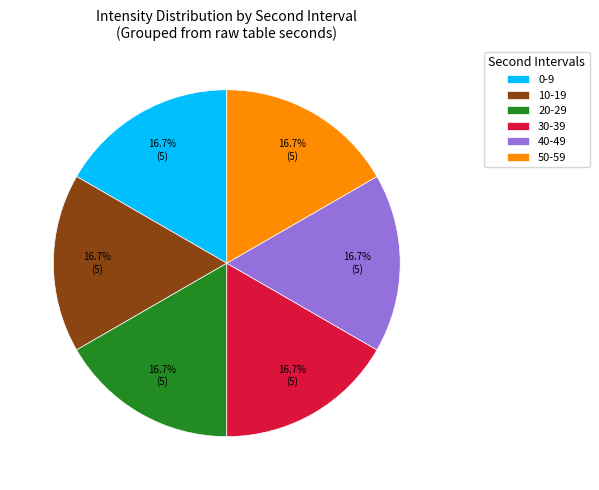

To the nearest percent, what is the difference between the largest and smallest slice percentages?

0%